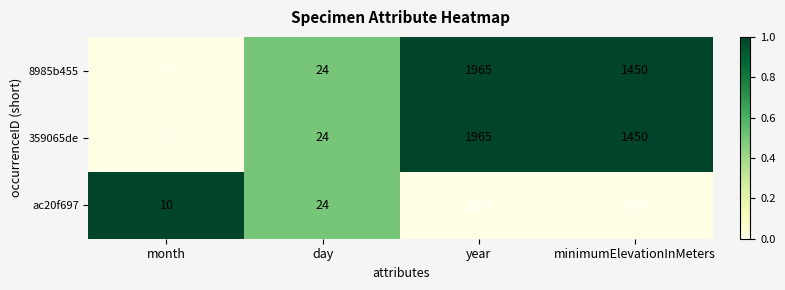

What is the difference between the highest and lowest values at minimumElevationInMeters?

50